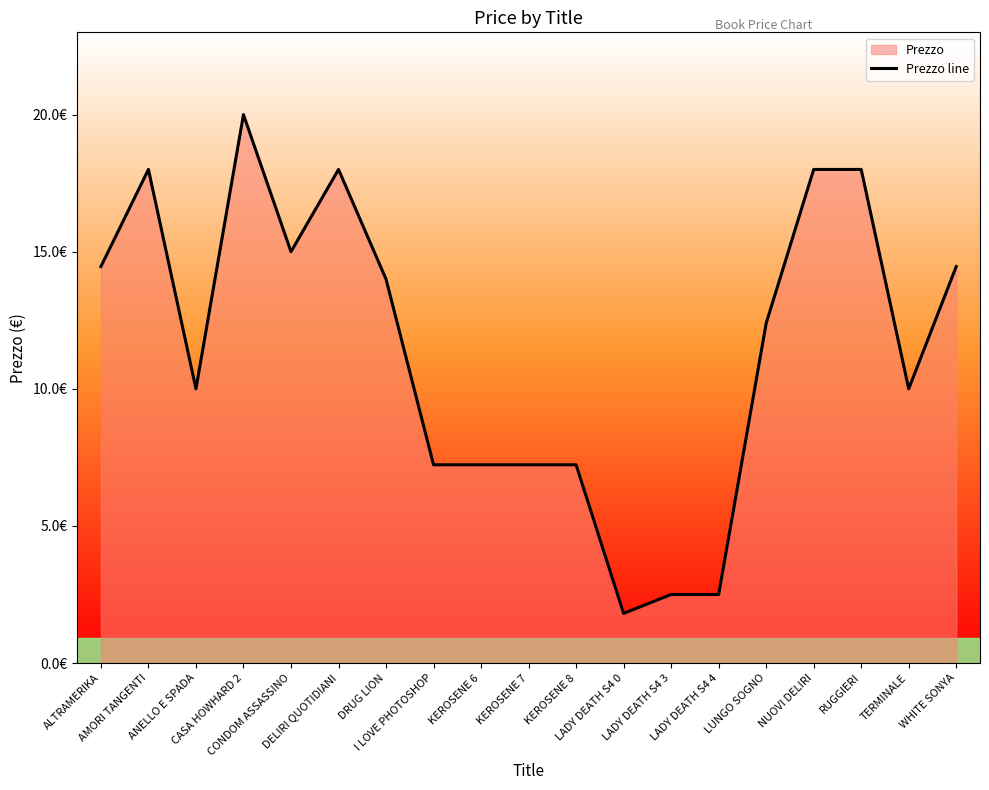

Reading left to right, what are all the values shown in this chart?

ALTRAMERIKA=14.5	AMORI TANGENTI=18.0	ANELLO E SPADA=10.0	CASA HOWHARD 2=20.0	CONDOM ASSASSINO=15.0	DELIRI QUOTIDIANI=18.0	DRUG LION=14.0	I LOVE PHOTOSHOP=7.2	KEROSENE 6=7.2	KEROSENE 7=7.2	KEROSENE 8=7.2	LADY DEATH S4 0=1.8	LADY DEATH S4 3=2.5	LADY DEATH S4 4=2.5	LUNGO SOGNO=12.4	NUOVI DELIRI=18.0	RUGGIERI=18.0	TERMINALE=10.0	WHITE SONYA=14.5